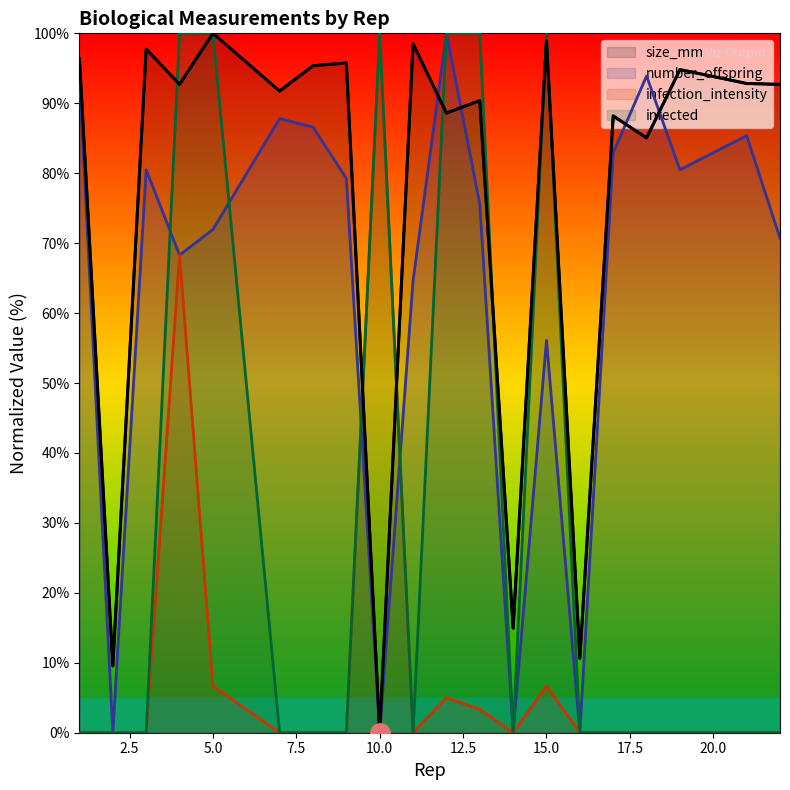

Which category has the highest value in the number_offspring series?

12